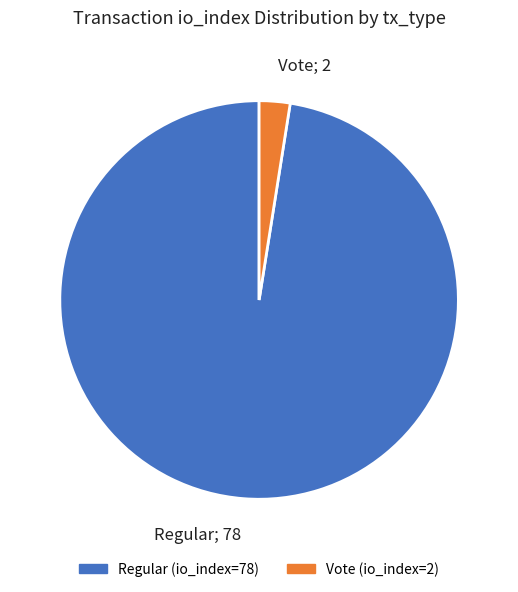

How many slices are in this pie chart?

2